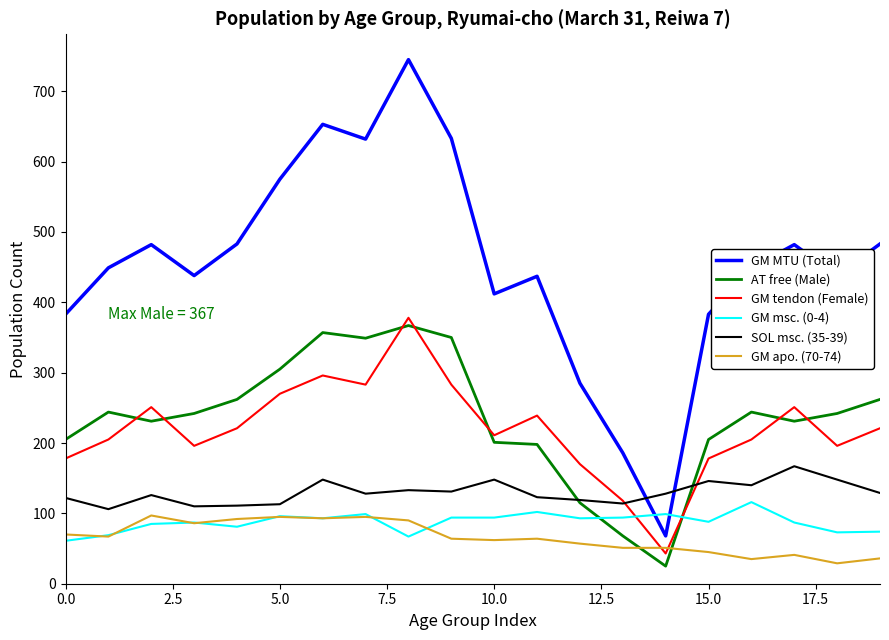

At how many categories does at least one series exceed 600?

4